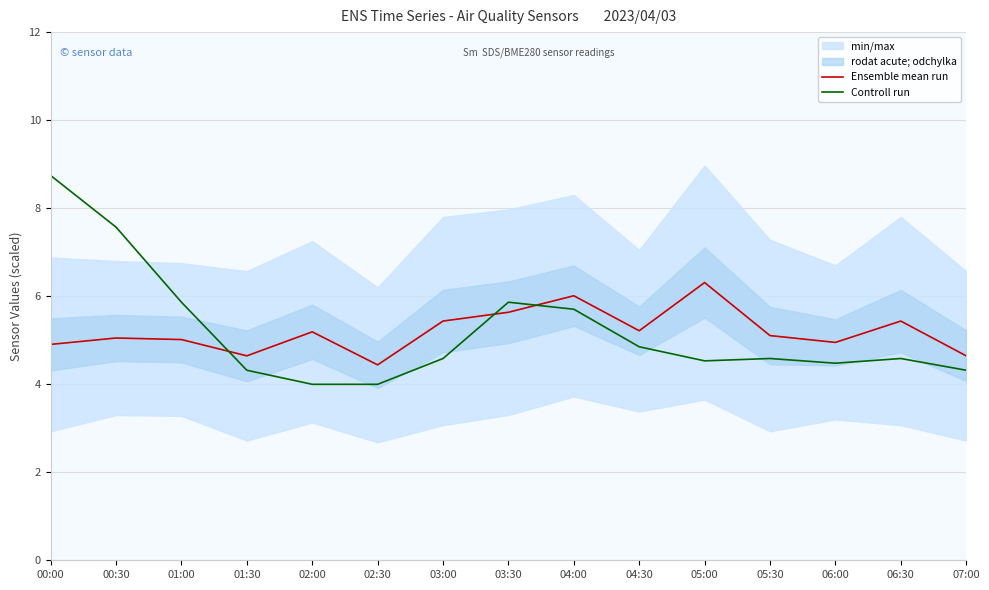

At which category is the sum across all series the highest?

00:00